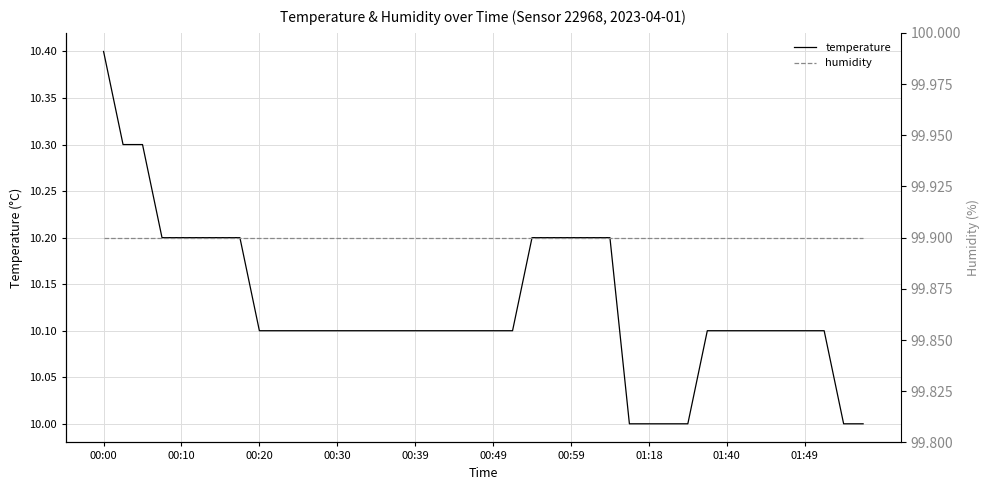

What is the maximum value for temperature?

10.4